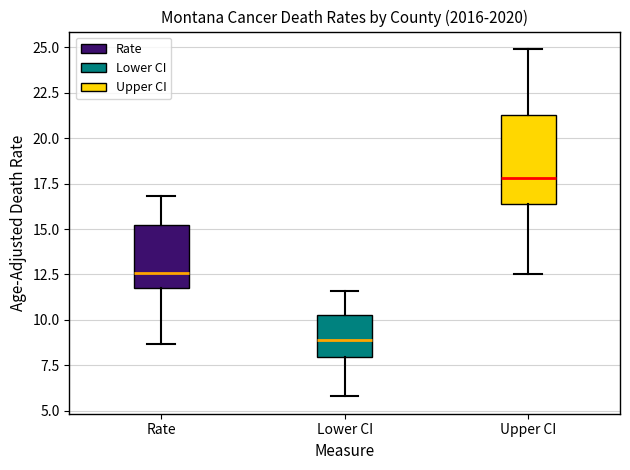

Reading left to right, transcribe this box plot: for each box, give where its median line is, the range the box spans, and where its two whiskers end, as read against the y-axis. The values are not printed on the chart, so give them approximately, as read against the axis.

Rate: median 12.5, box 12.0 to 15.0, whiskers 8.5 to 17.0
Lower CI: median 9.0, box 8.0 to 10.5, whiskers 6.0 to 11.5
Upper CI: median 18.0, box 16.5 to 21.5, whiskers 12.5 to 25.0